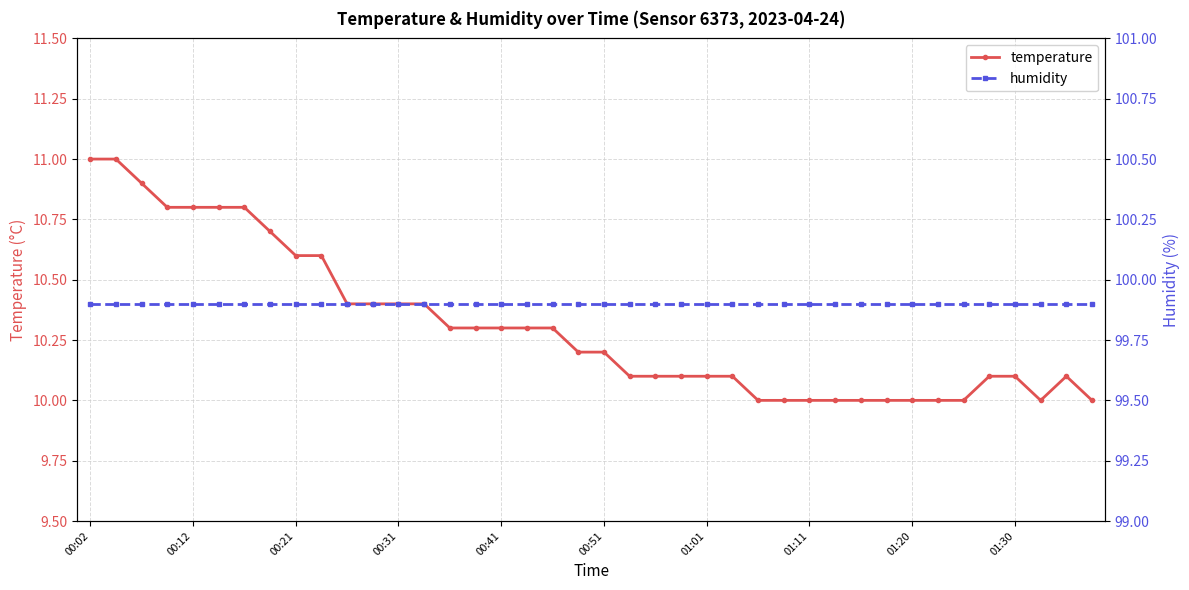

Is it true that temperature equals 13.4 at 01:20?

False